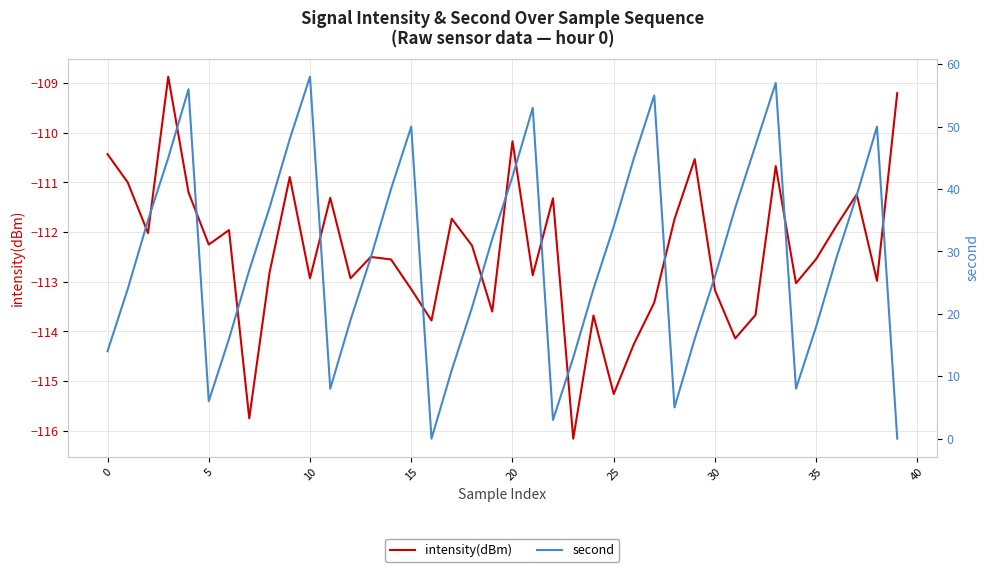

Which category has the lowest value across all series?

23